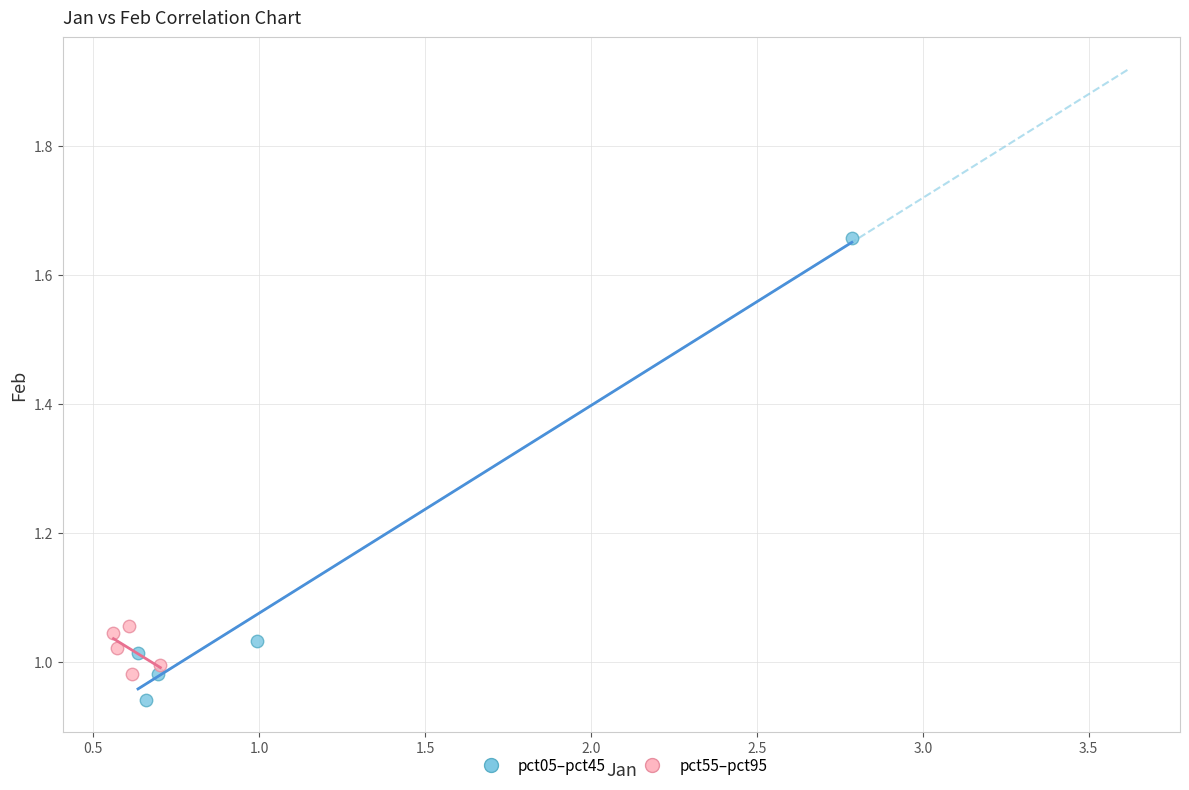

What are all the series names shown in the legend?

pct05–pct45, pct55–pct95